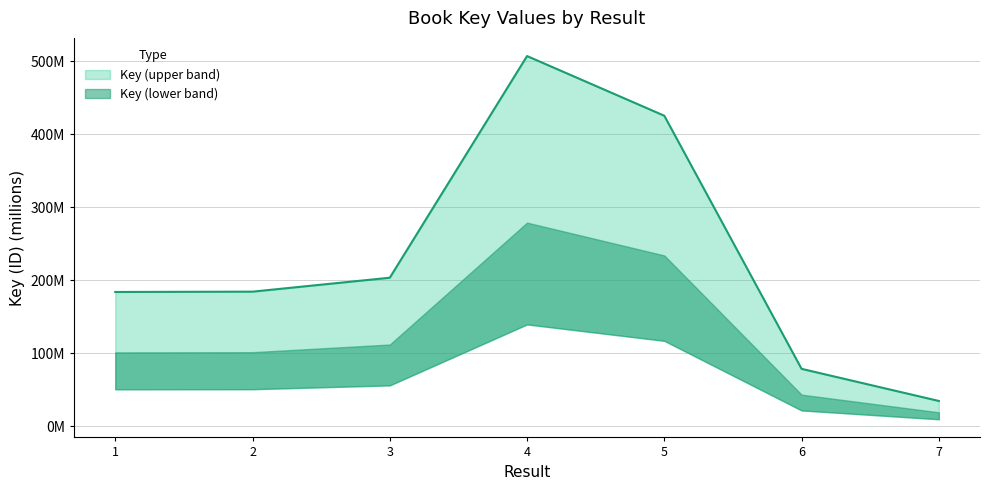

Rank the categories by value from highest to lowest.

4, 5, 3, 2, 1, 6, 7